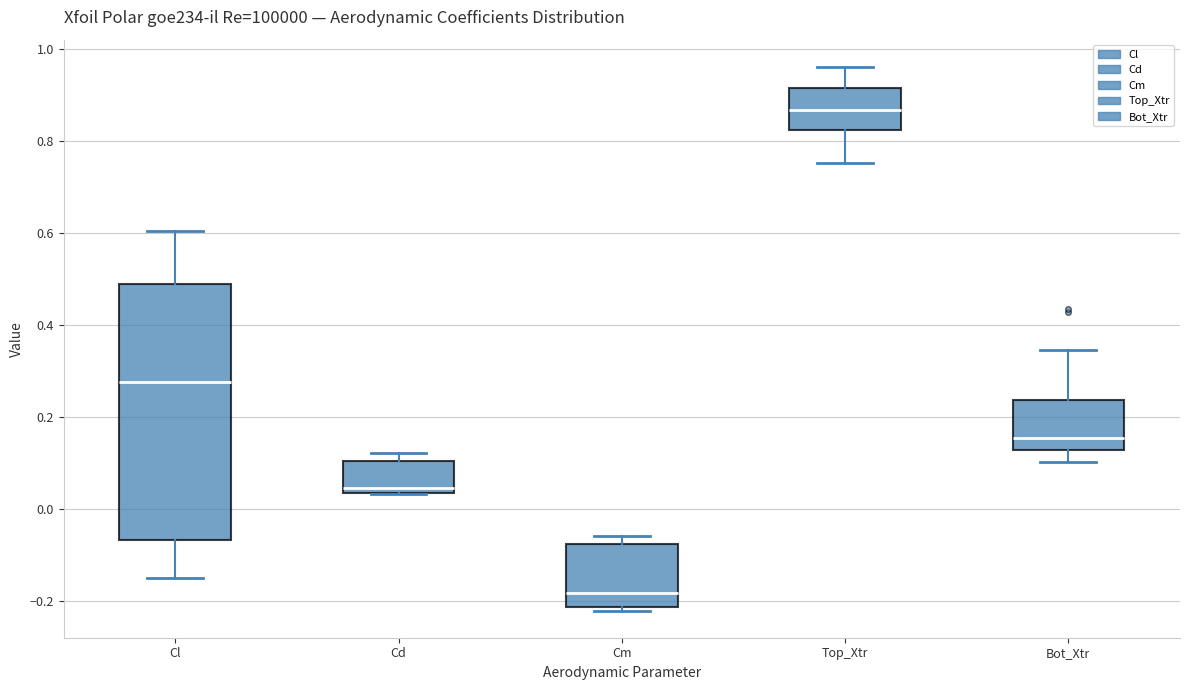

Reading left to right, transcribe this box plot: for each box, give where its median line is, the range the box spans, and where its two whiskers end, as read against the y-axis. The values are not printed on the chart, so give them approximately, as read against the axis.

Cl: median 0.28, box -0.06 to 0.48, whiskers -0.14 to 0.60
Cd: median 0.04 (just above the box's lower edge), box 0.04 to 0.10, whiskers 0.04 to 0.12
Cm: median -0.18, box -0.22 to -0.08, whiskers -0.22 (just below the box's lower edge) to -0.06
Top_Xtr: median 0.86, box 0.82 to 0.92, whiskers 0.76 to 0.96
Bot_Xtr: median 0.16, box 0.12 to 0.24, whiskers 0.10 to 0.34